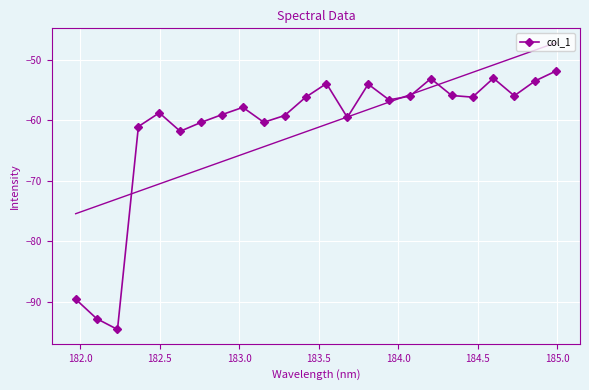

What is the value of the col_1 point at the 18th from the left?

-53.1